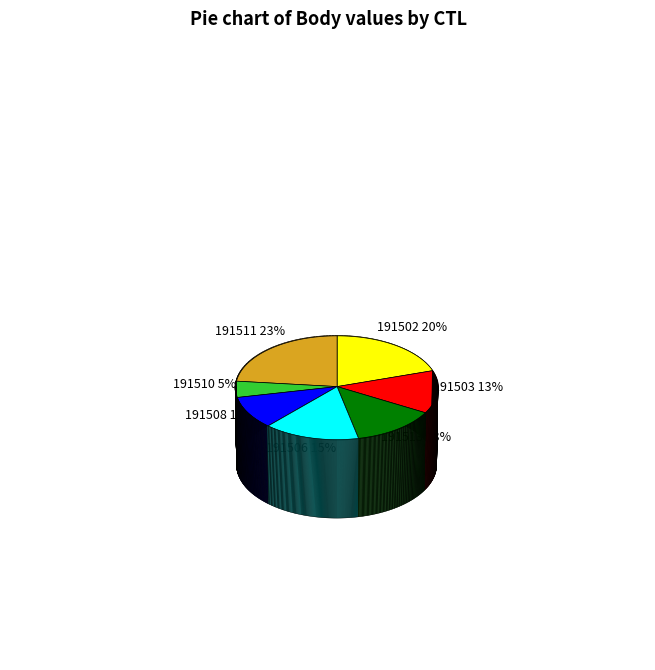

Between 191502 and 191503, which is larger?

191502